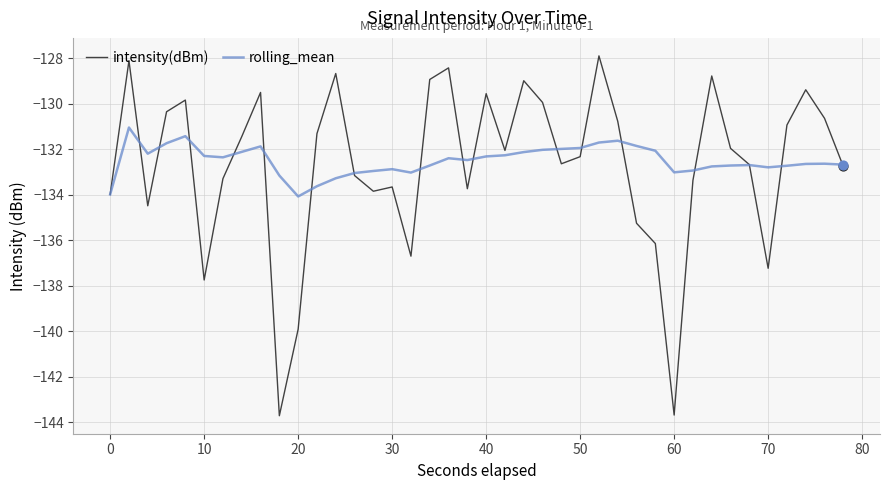

Rank the series by their maximum value, from lowest to highest.

rolling_mean, intensity(dBm)